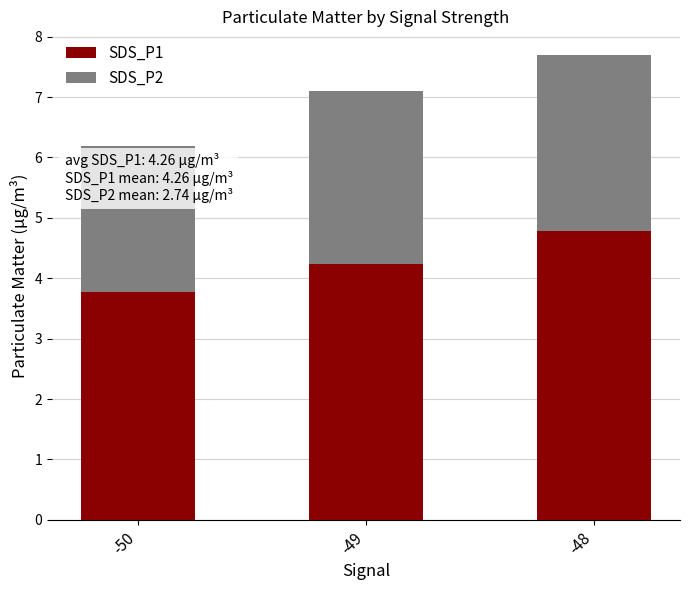

What is the total value across all series at -48?

7.7